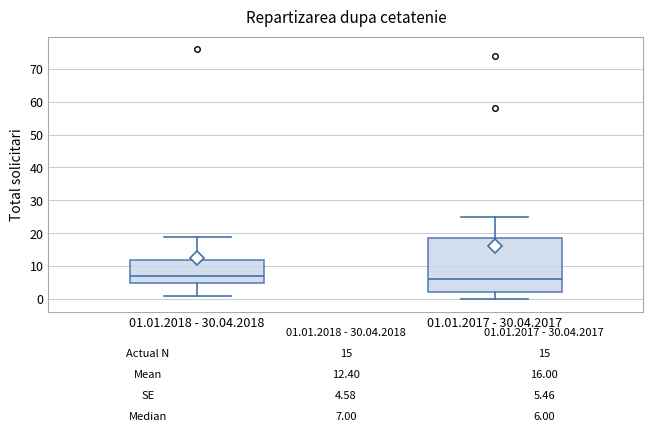

Comparing the boxes themselves (not the whiskers), which one is the tallest?

01.01.2017 - 30.04.2017